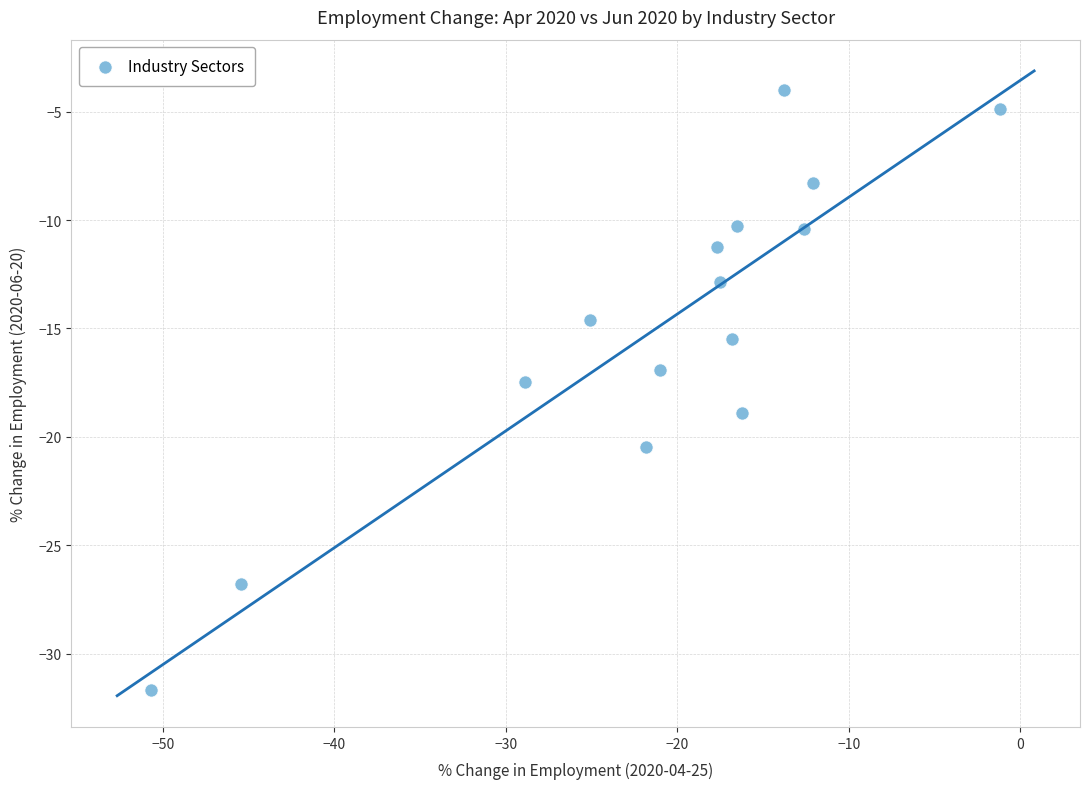

What is the range of Y values (max minus min)?

27.7